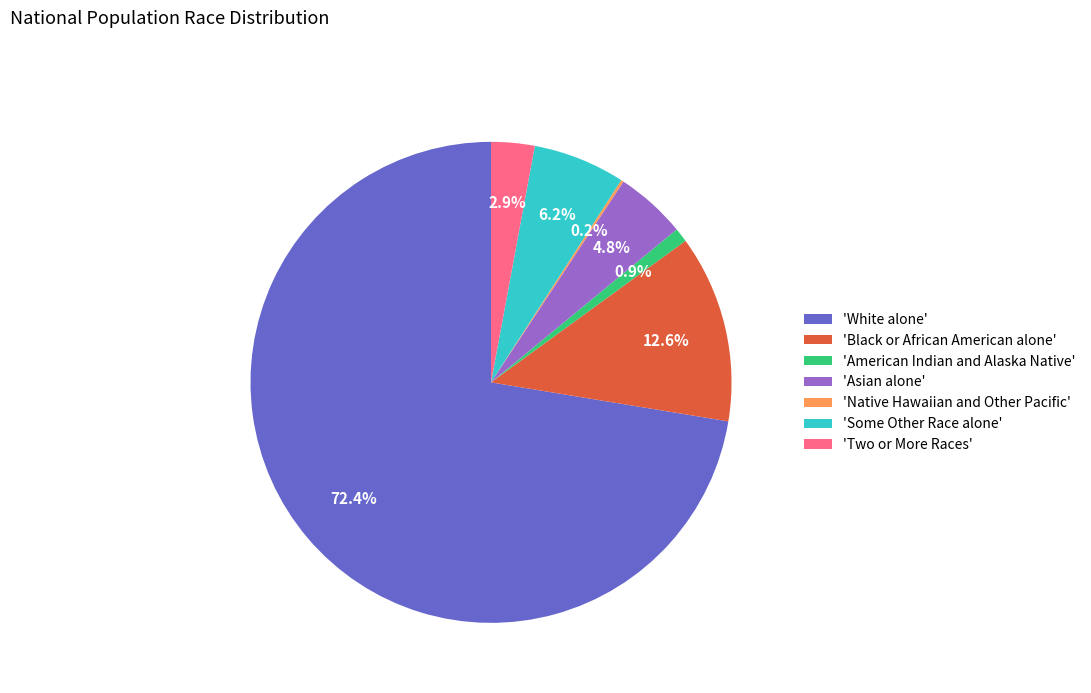

What is the largest slice in the pie chart?

'White alone'